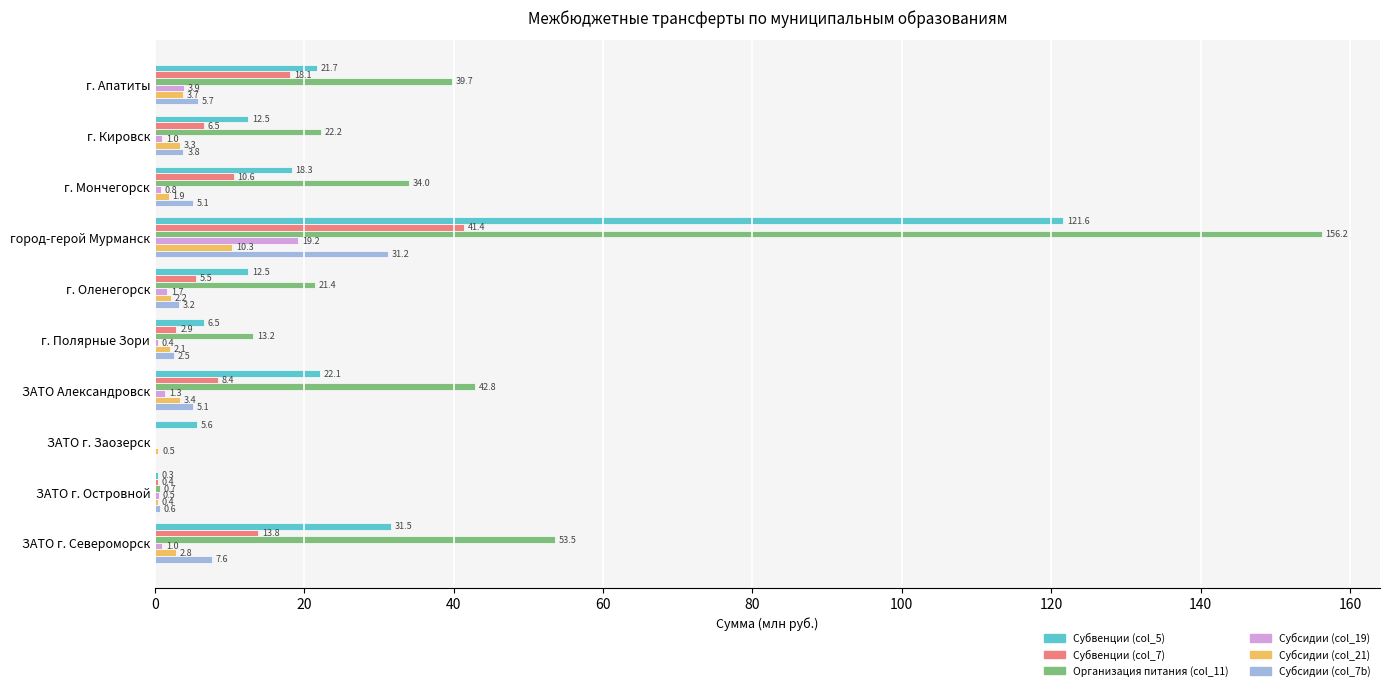

How many distinct data groups are displayed?

6